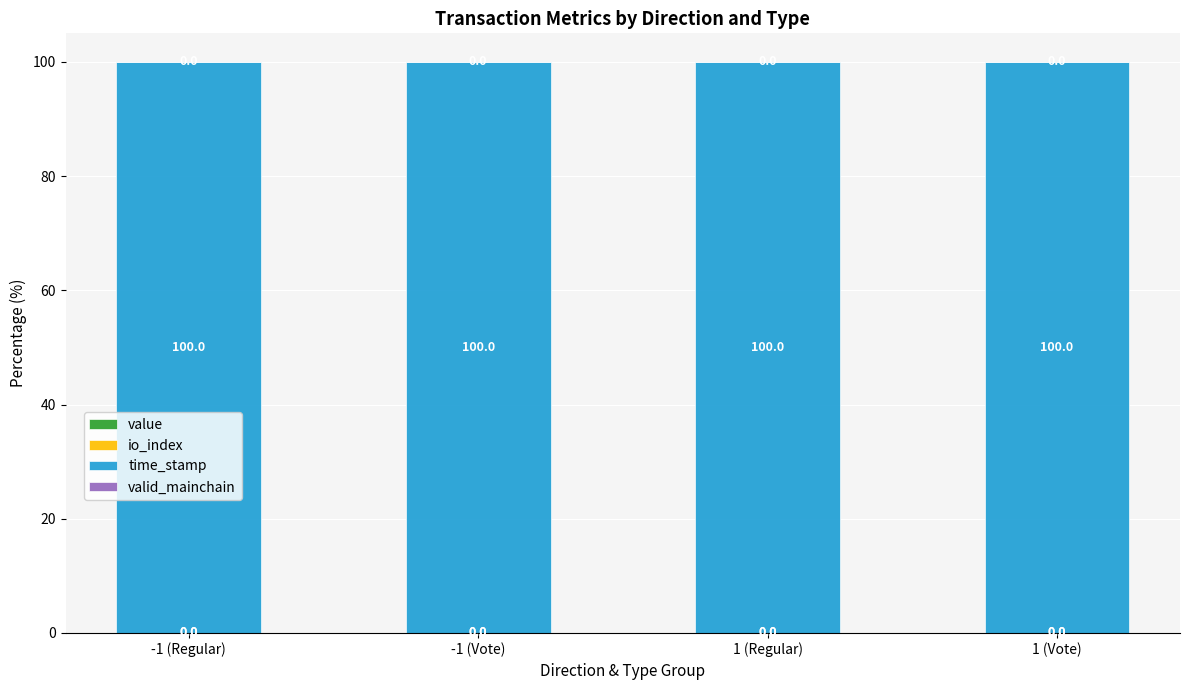

Count the number of data series in this chart.

4